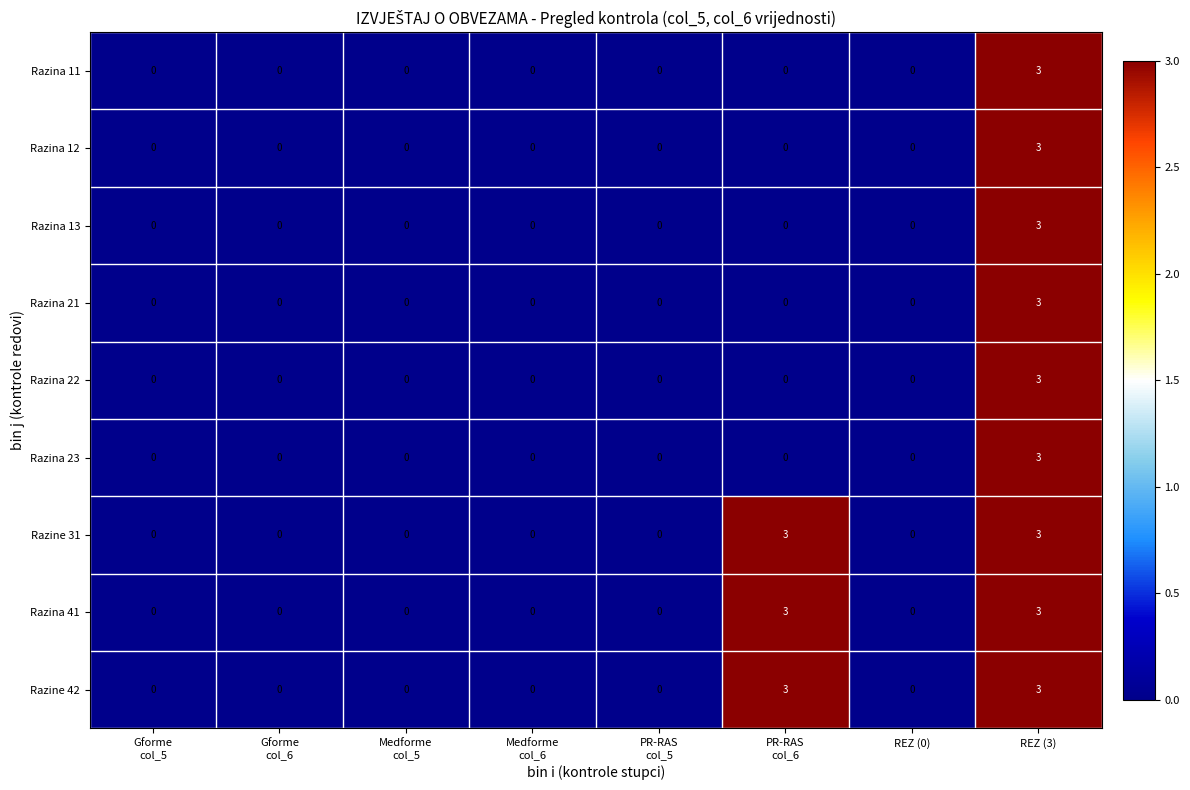

What is the difference between the second highest and minimum values in the Razina 41 series?

3